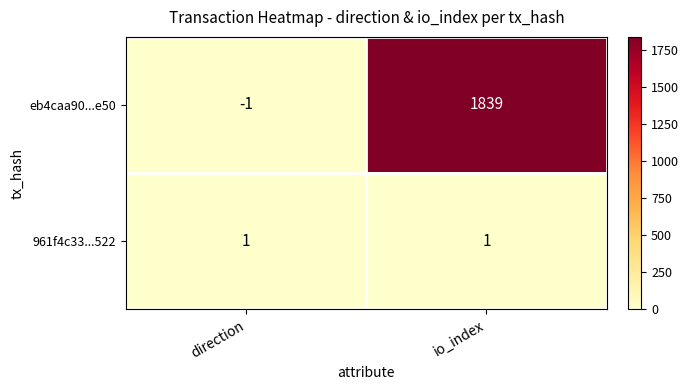

Which series has the largest total across all categories?

eb4caa90...e50